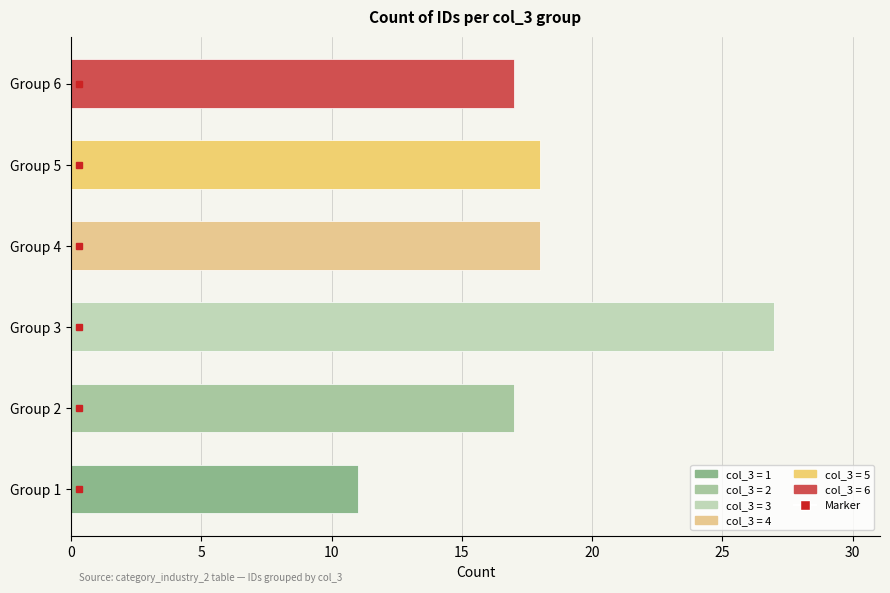

What is the difference between the second highest and second lowest values?

1